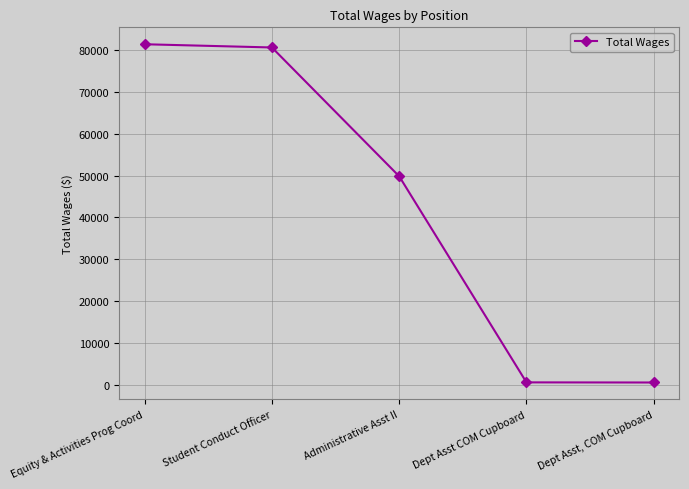

Where is the data nearest to the value 40981?

Administrative Asst II